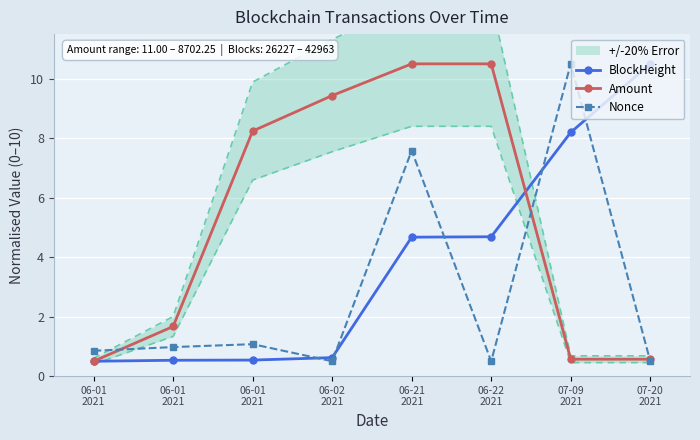

Which series has the largest range (max minus min)?

BlockHeight